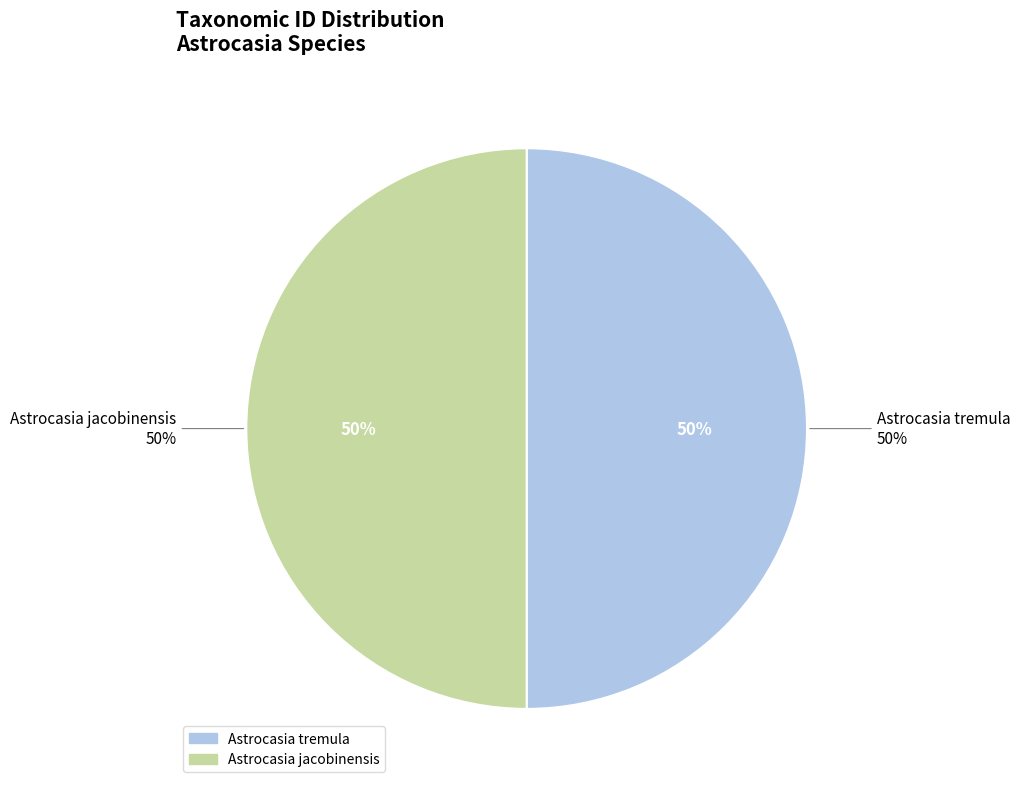

To the nearest percent, what is the average slice percentage?

50%